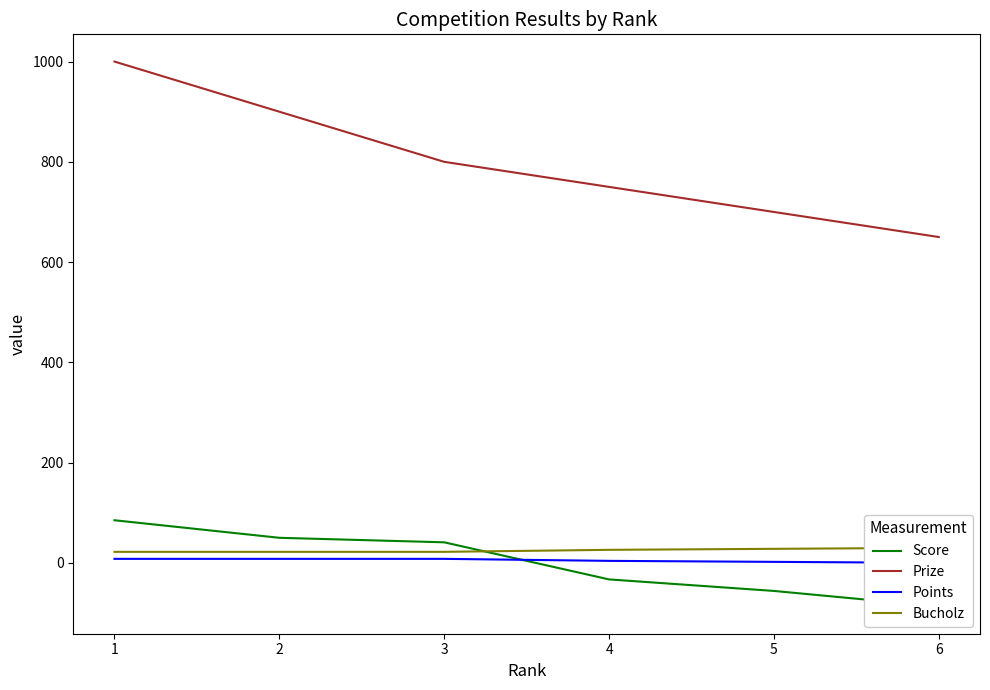

At 5, list the series in order from smallest to largest.

Score, Points, Bucholz, Prize